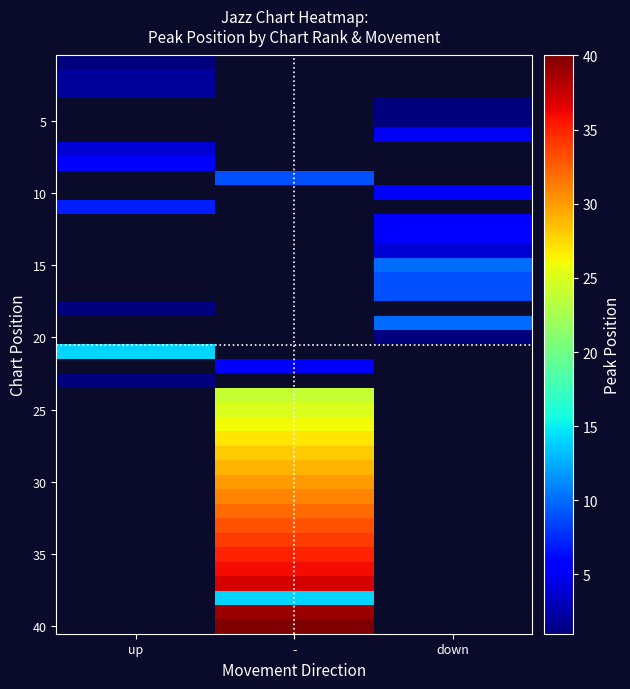

How many distinct data groups are displayed?

40